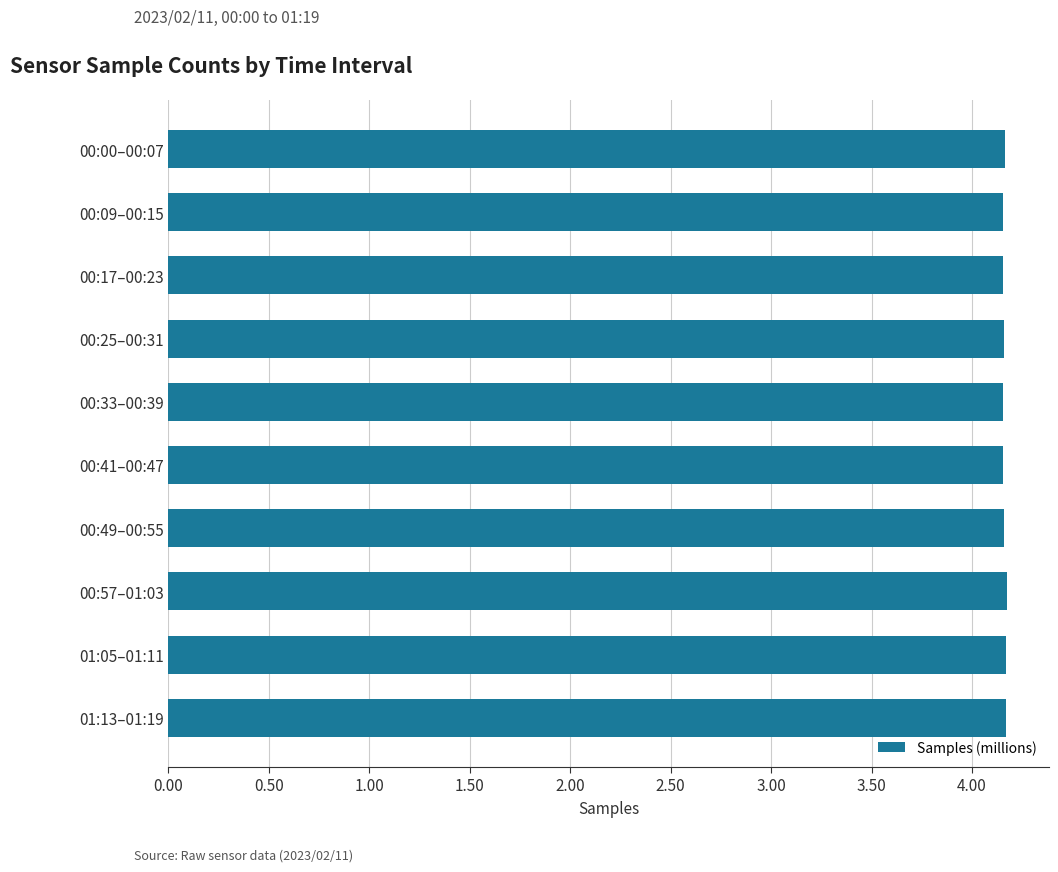

Count the values in the range 4 to 5.

10